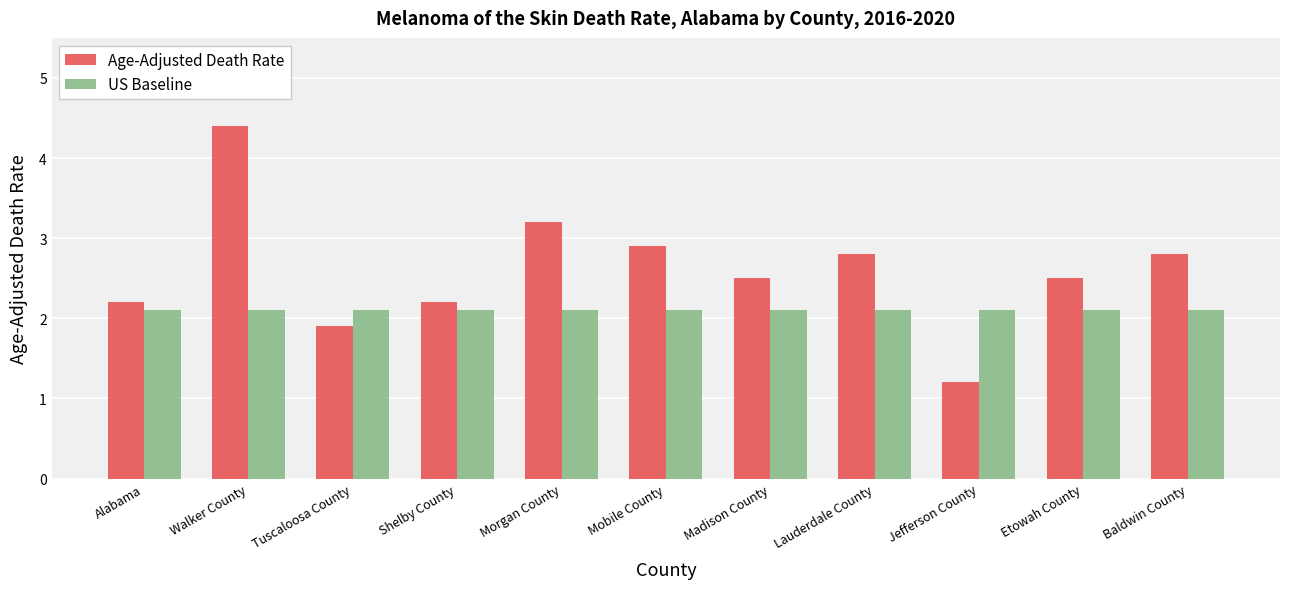

What is the value of the US Baseline bar at the 9th from the left?

2.1